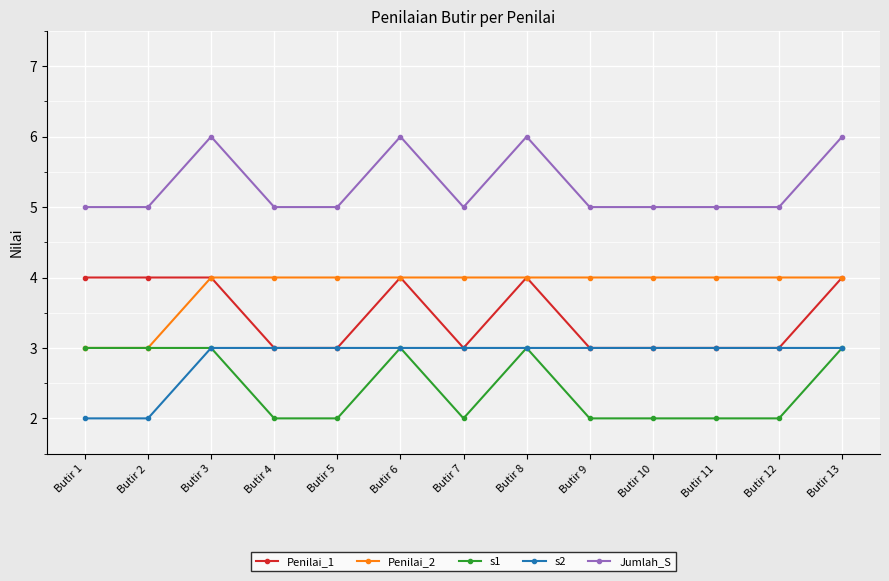

Reading left to right, what are all the values shown in this chart?

Penilai_1: Butir 1=4	Butir 2=4	Butir 3=4	Butir 4=3	Butir 5=3	Butir 6=4	Butir 7=3	Butir 8=4	Butir 9=3	Butir 10=3	Butir 11=3	Butir 12=3	Butir 13=4
Penilai_2: Butir 1=3	Butir 2=3	Butir 3=4	Butir 4=4	Butir 5=4	Butir 6=4	Butir 7=4	Butir 8=4	Butir 9=4	Butir 10=4	Butir 11=4	Butir 12=4	Butir 13=4
s1: Butir 1=3	Butir 2=3	Butir 3=3	Butir 4=2	Butir 5=2	Butir 6=3	Butir 7=2	Butir 8=3	Butir 9=2	Butir 10=2	Butir 11=2	Butir 12=2	Butir 13=3
s2: Butir 1=2	Butir 2=2	Butir 3=3	Butir 4=3	Butir 5=3	Butir 6=3	Butir 7=3	Butir 8=3	Butir 9=3	Butir 10=3	Butir 11=3	Butir 12=3	Butir 13=3
Jumlah_S: Butir 1=5	Butir 2=5	Butir 3=6	Butir 4=5	Butir 5=5	Butir 6=6	Butir 7=5	Butir 8=6	Butir 9=5	Butir 10=5	Butir 11=5	Butir 12=5	Butir 13=6